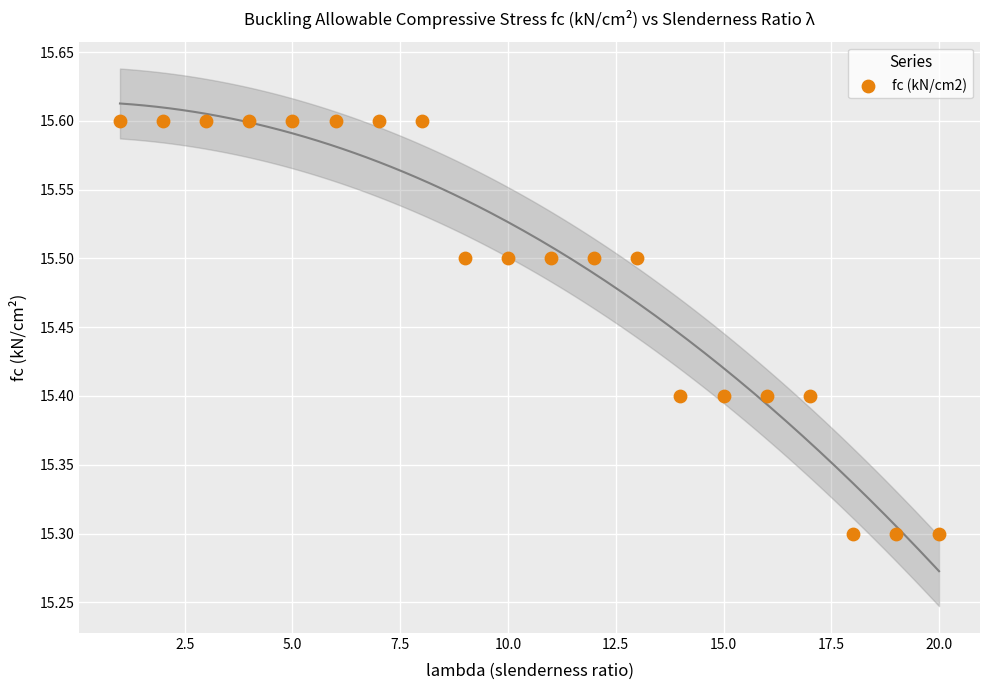

What is the range of Y values (max minus min)?

0.3